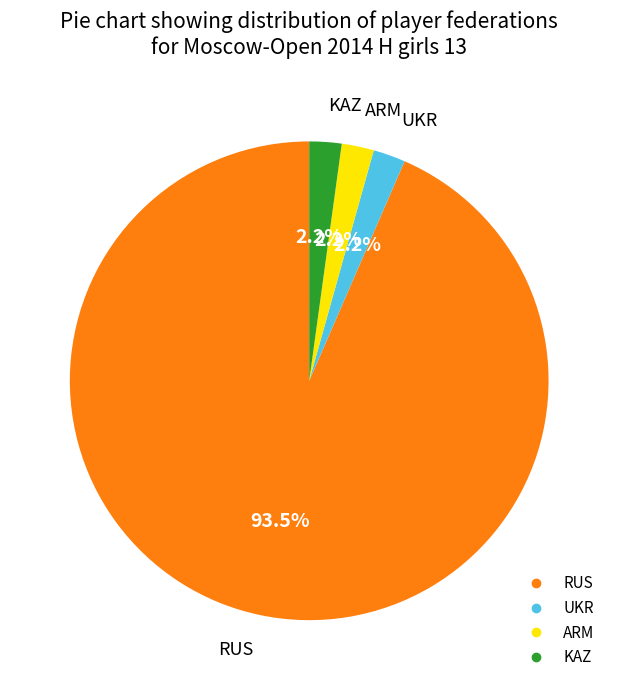

What is the ratio of the value at ARM to the value at KAZ?

1.0